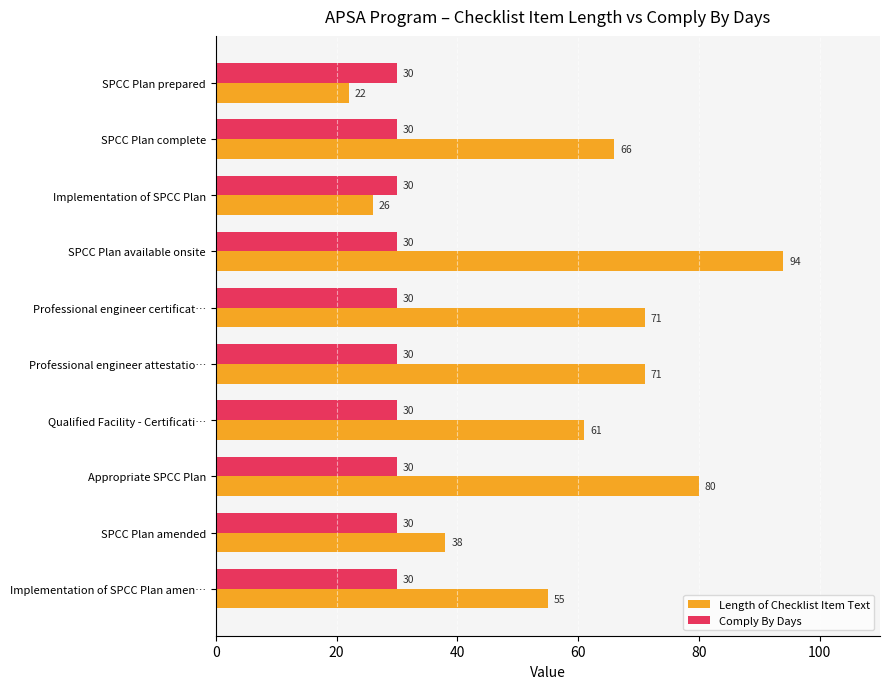

Which series has the widest spread of values?

Length of Checklist Item Text